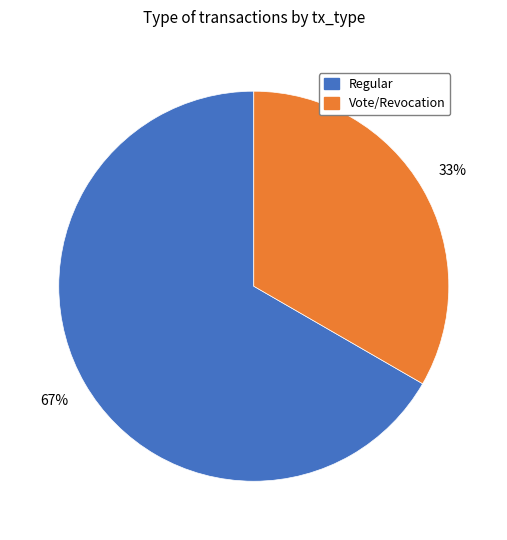

What is the ratio of the value at Vote to the value at Regular?

0.5